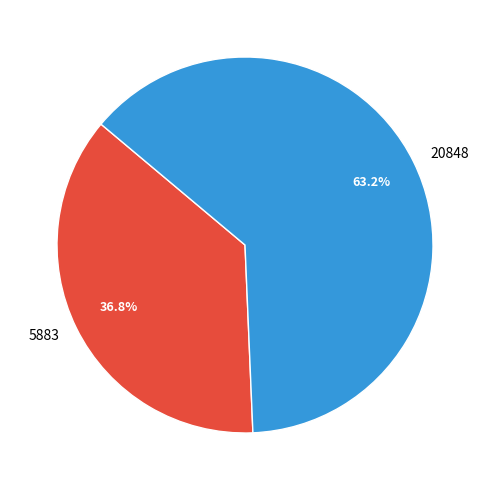

Rank the categories by value from highest to lowest.

20848, 5883